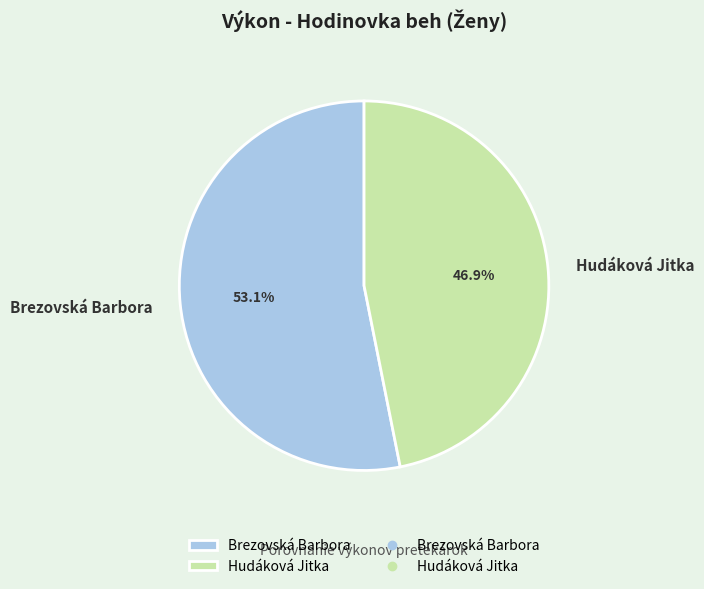

What percentage is the Brezovská Barbora slice, to the nearest percent?

53%